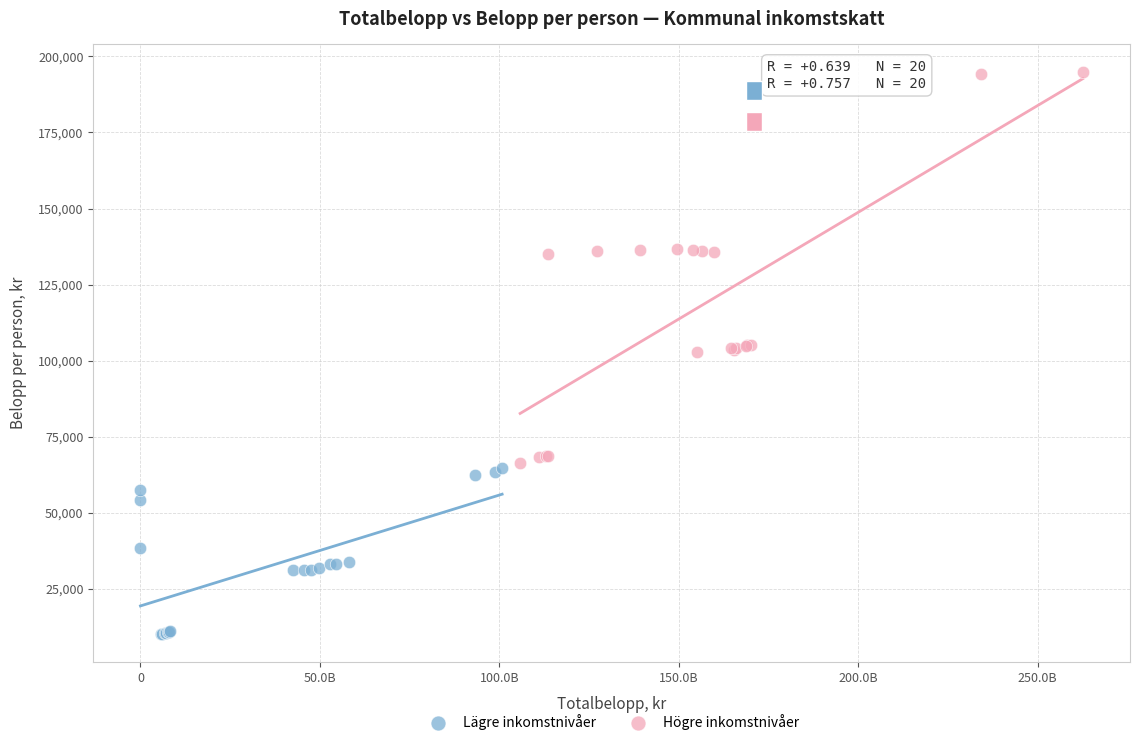

Which series contains the highest Y value?

Högre inkomstnivåer